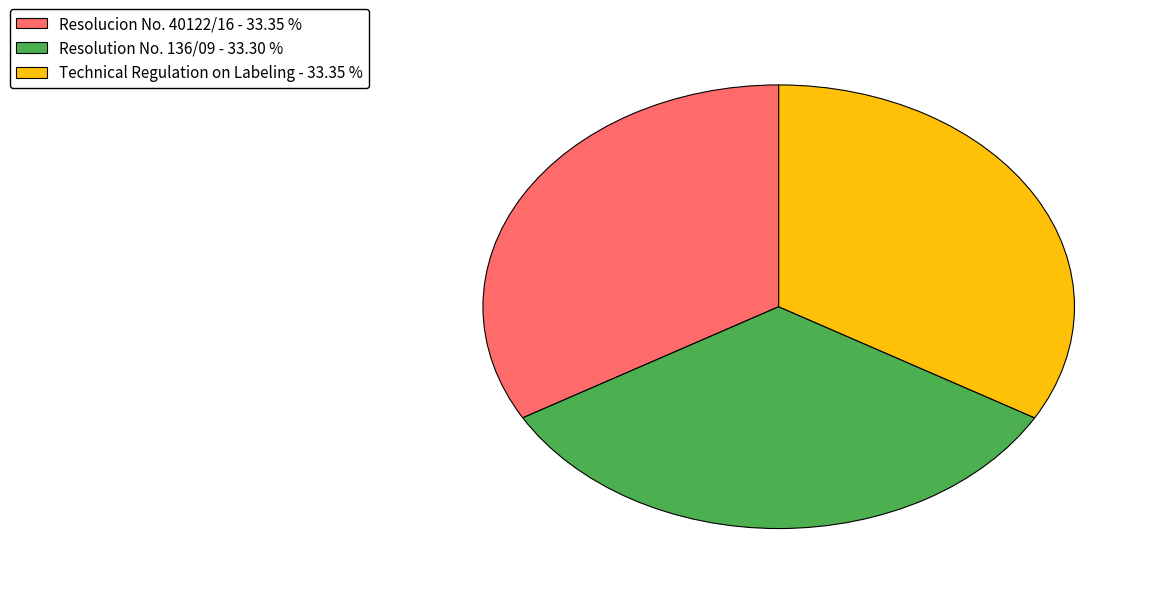

Is there a majority slice in this chart?

No